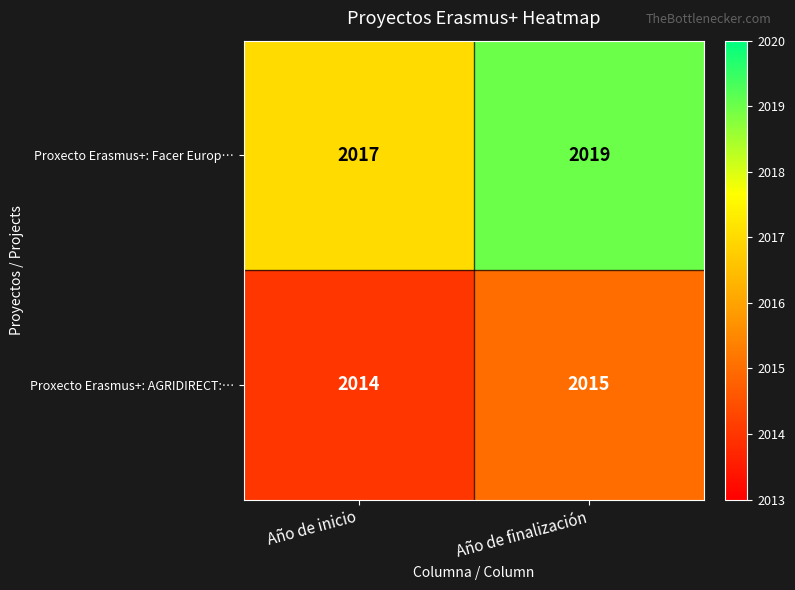

The value of Proxecto Erasmus+: Facer Europ… at Año de inicio is 983. True or false?

False